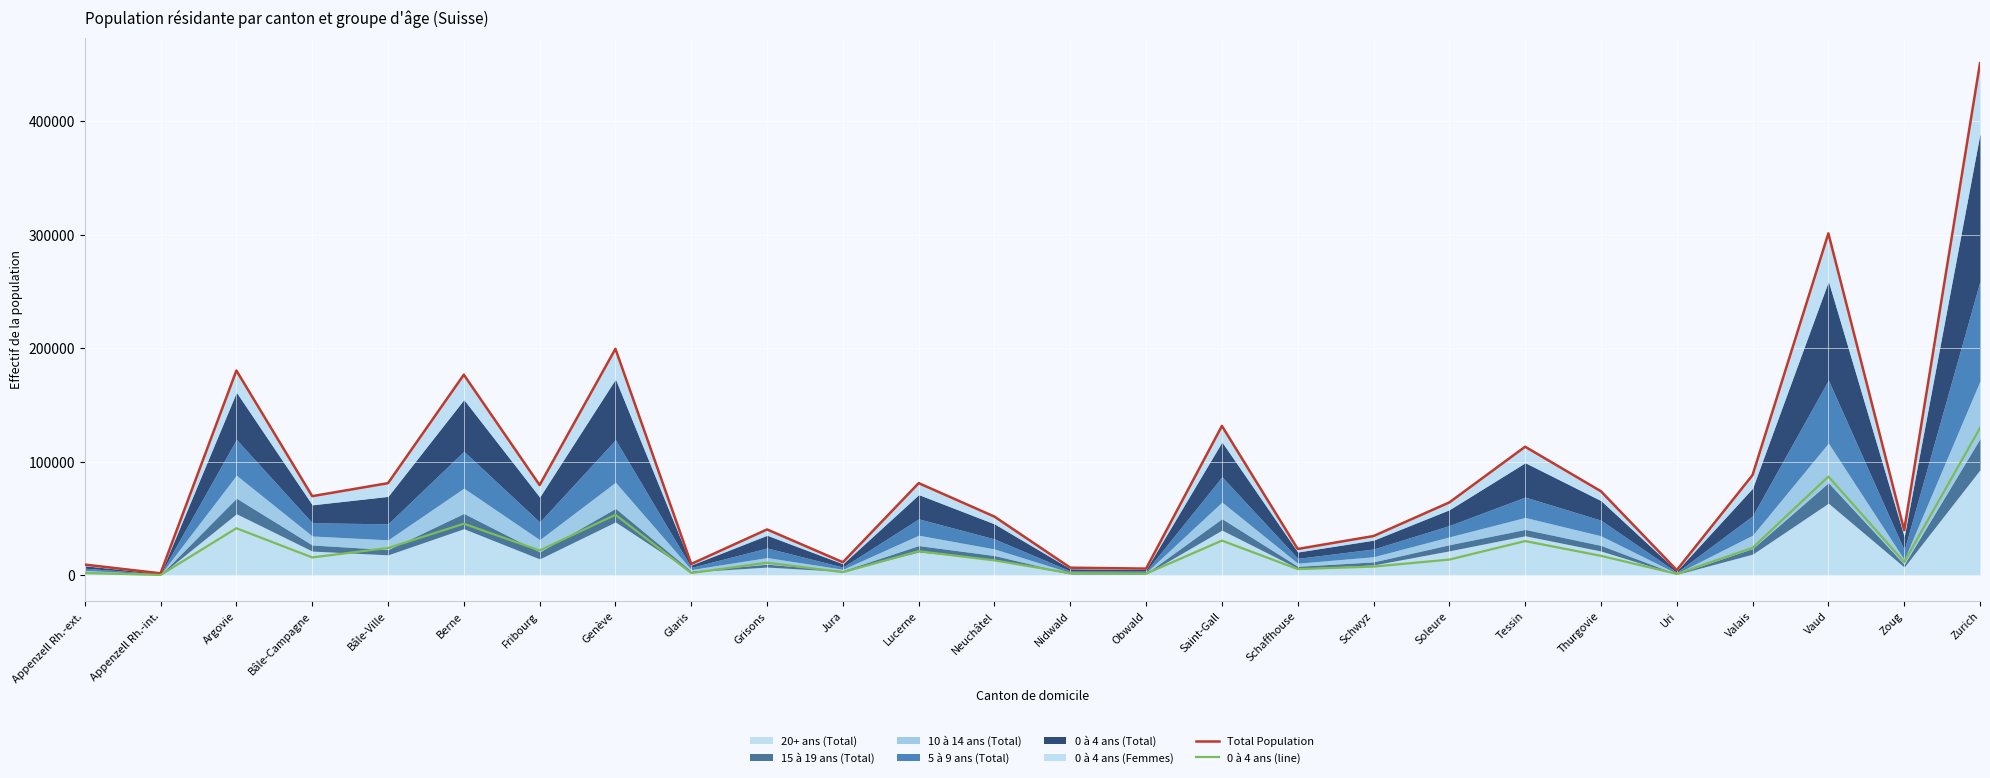

Is it true that 0 à 4 ans (line) equals 13939 at Soleure?

True